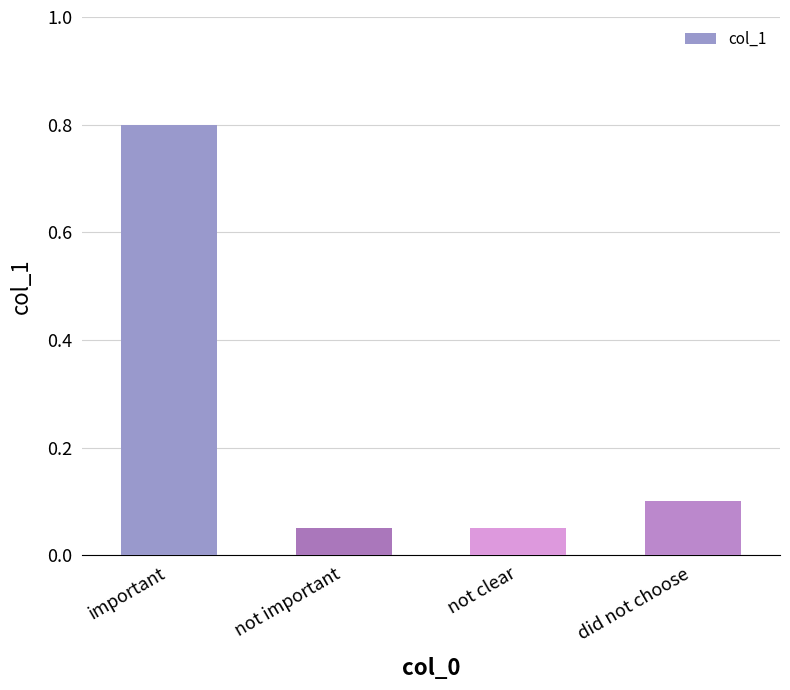

What position from the right is did not choose?

1